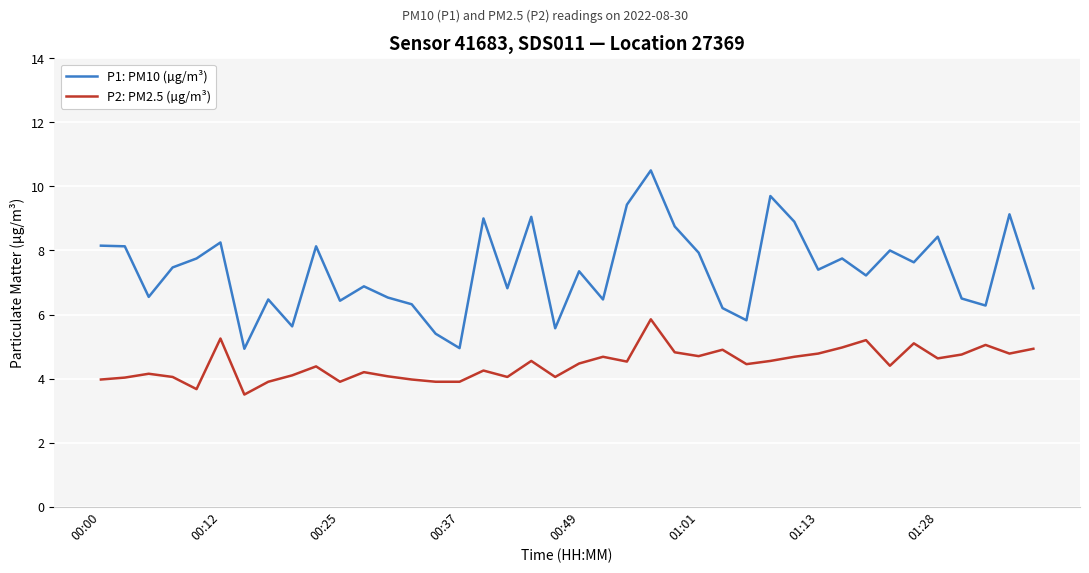

True or false: P2: PM2.5 (µg/m³) and P1: PM10 (µg/m³) cross at least once.

False